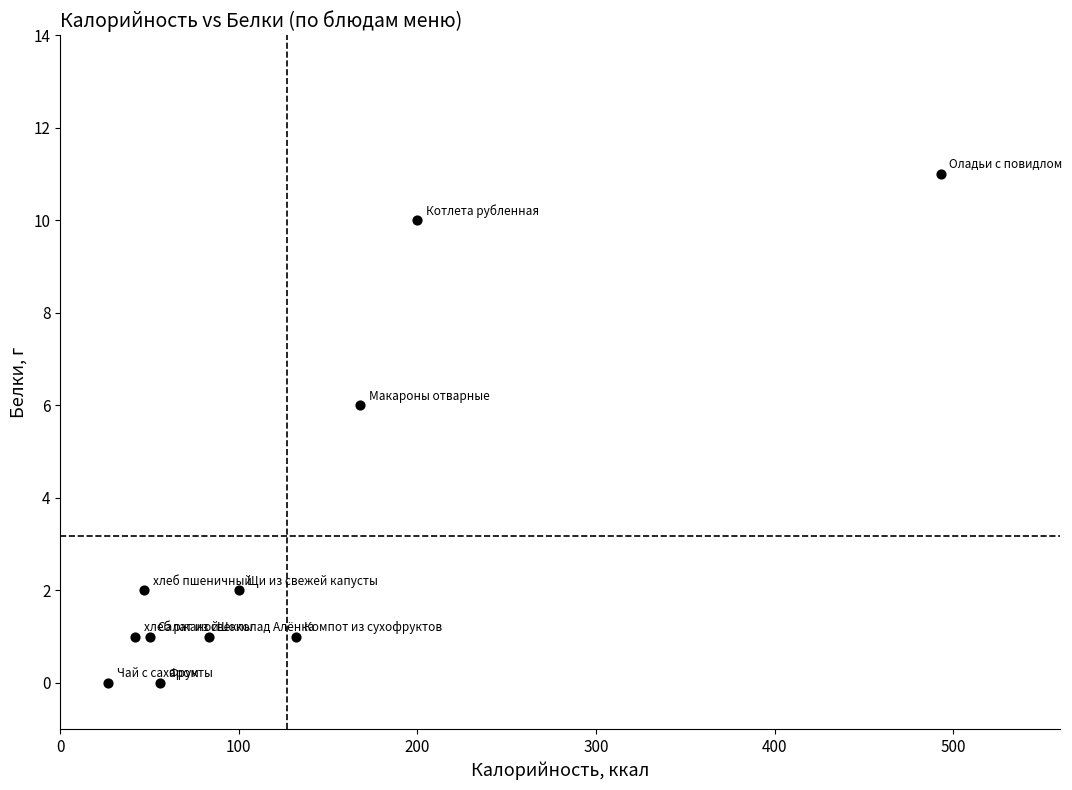

What is the average X value?

127